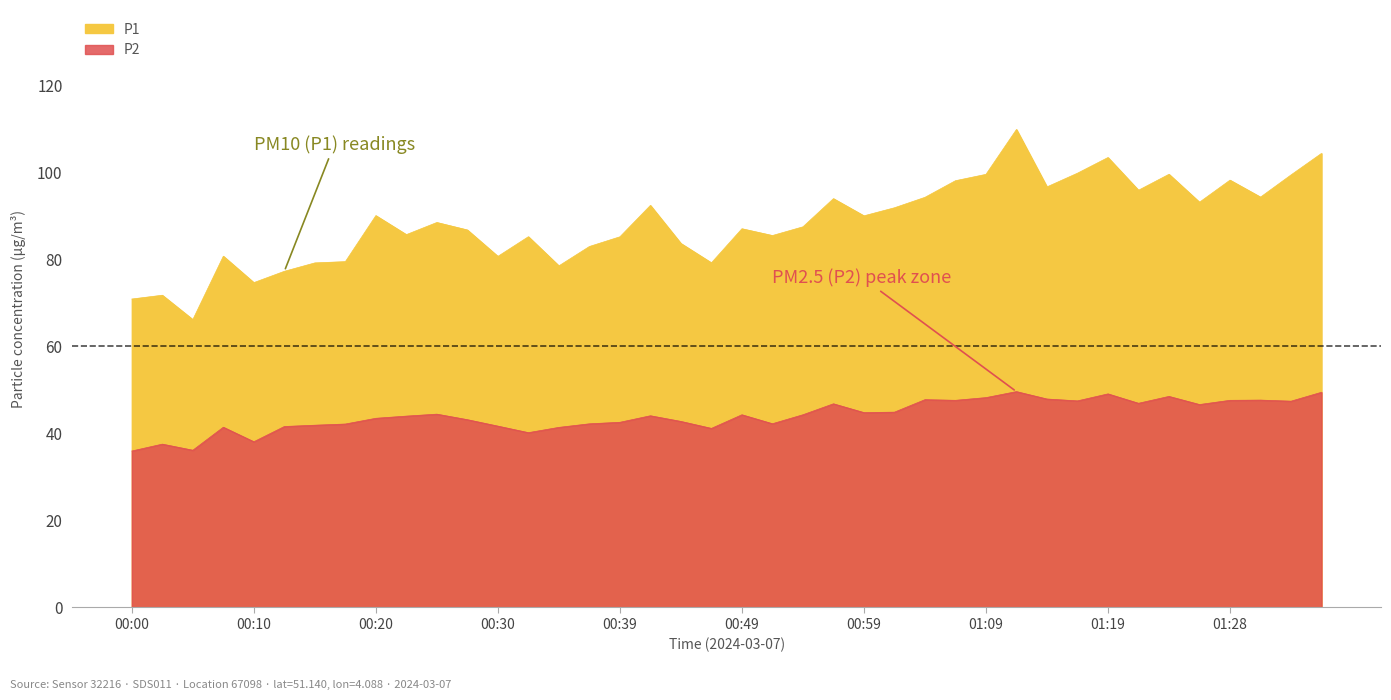

What is the label of the 5th point from the left?

00:10